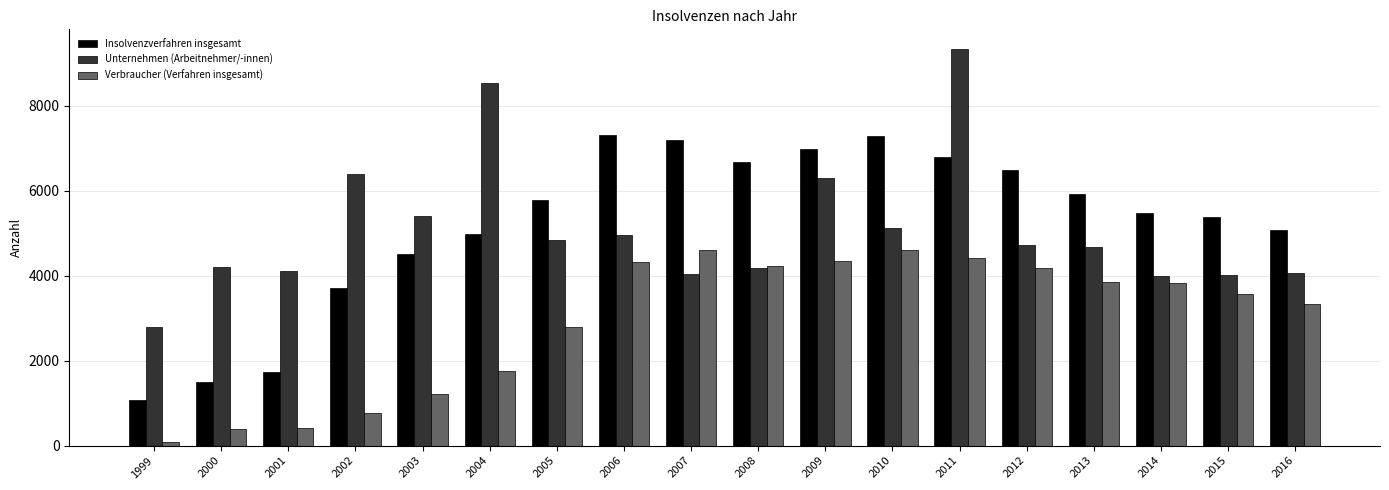

Which series has the largest range (max minus min)?

Unternehmen (Arbeitnehmer/-innen)